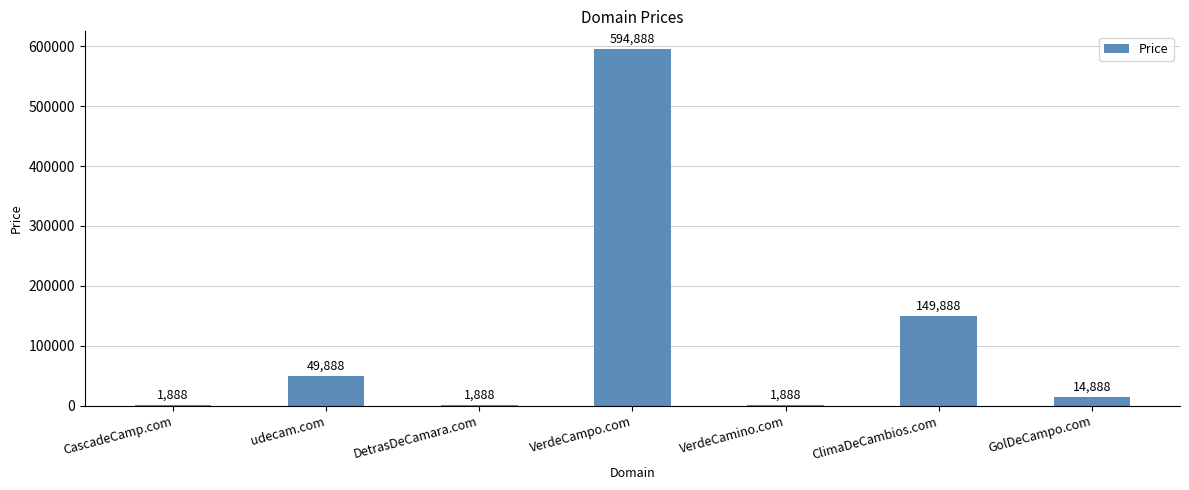

What is the ratio of the value at GolDeCampo.com to the value at DetrasDeCamara.com?

7.9